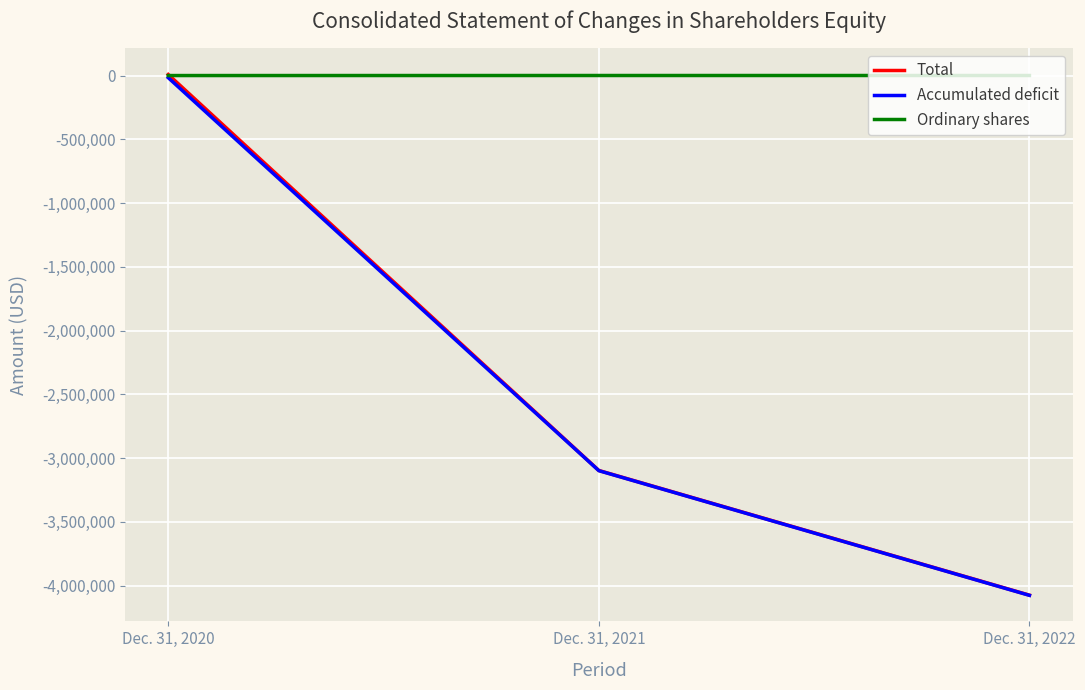

Where does the Total series first go above -3096961?

Dec. 31, 2020